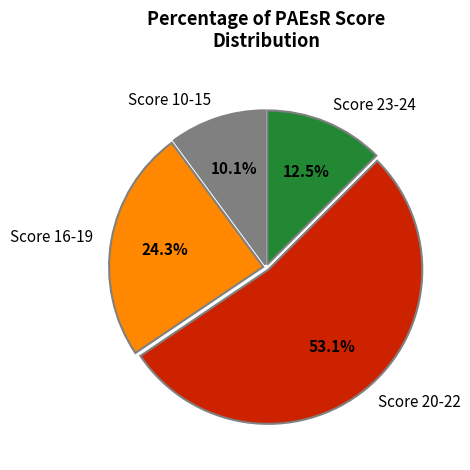

What percentage is NOT represented by Score 23-24?

87.5%